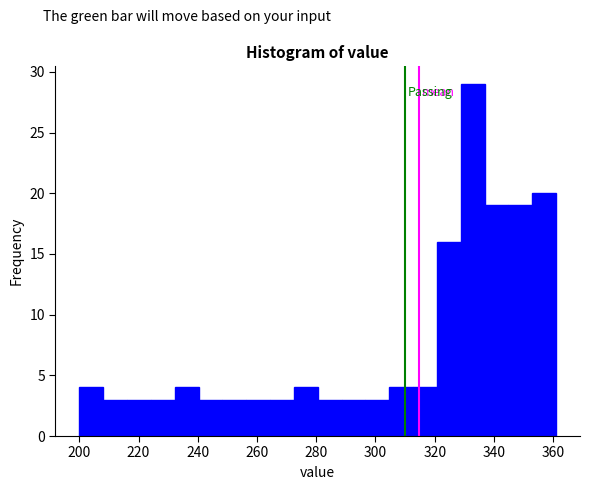

Reading left to right, transcribe this chart: for each bar, give the range it covers on the x-axis and its height. Neither the bar edges nor the heights are printed on the chart, so give them approximately, as read against the axes.

200 to 208: 4
208 to 216: 3
216 to 224: 3
224 to 232: 3
232 to 240: 4
240 to 248: 3
248 to 256: 3
256 to 264: 3
264 to 272: 3
272 to 280: 4
280 to 288: 3
288 to 296: 3
296 to 304: 3
304 to 312: 4
312 to 320: 4
320 to 328: 16
328 to 336: 29
336 to 344: 19
344 to 352: 19
352 to 362: 20